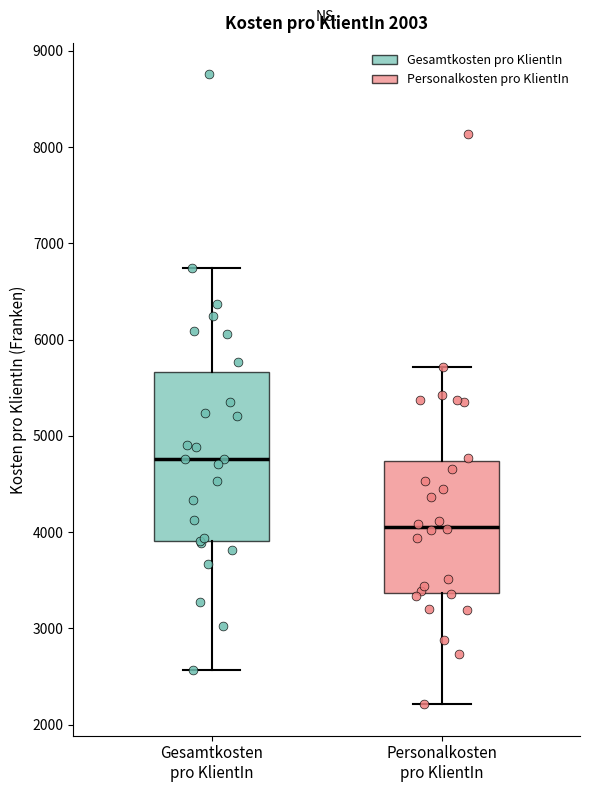

Reading left to right, transcribe this box plot: for each box, give where its median line is, the range the box spans, and where its two whiskers end, as read against the y-axis. The values are not printed on the chart, so give them approximately, as read against the axis.

Gesamtkosten pro KlientIn: median 4800, box 3900 to 5700, whiskers 2600 to 6700
Personalkosten pro KlientIn: median 4100, box 3400 to 4700, whiskers 2200 to 5700